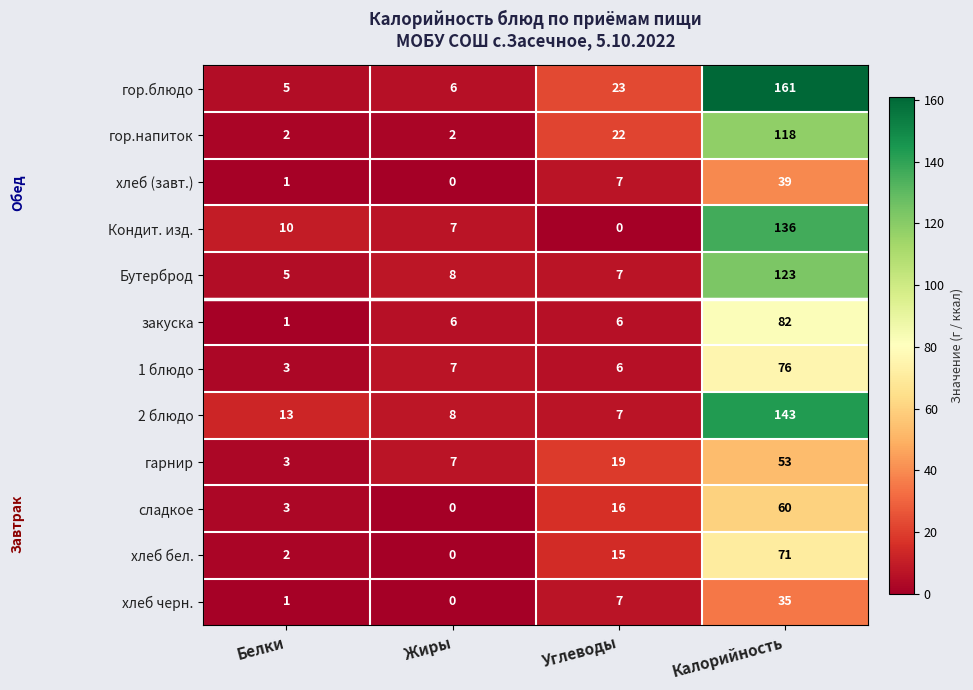

What is the difference between the maximum and minimum values in the Кондит. изд. series?

136